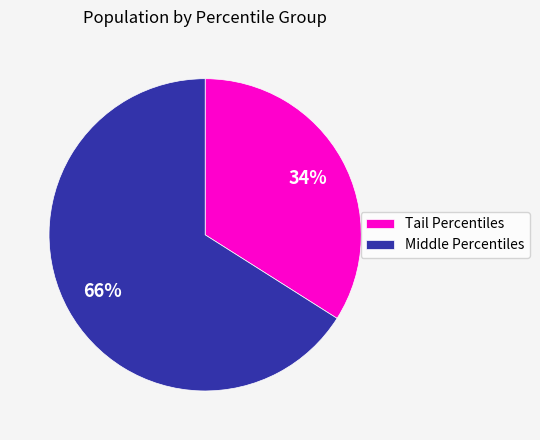

True or false: Middle Percentiles accounts for 66% of the total.

True